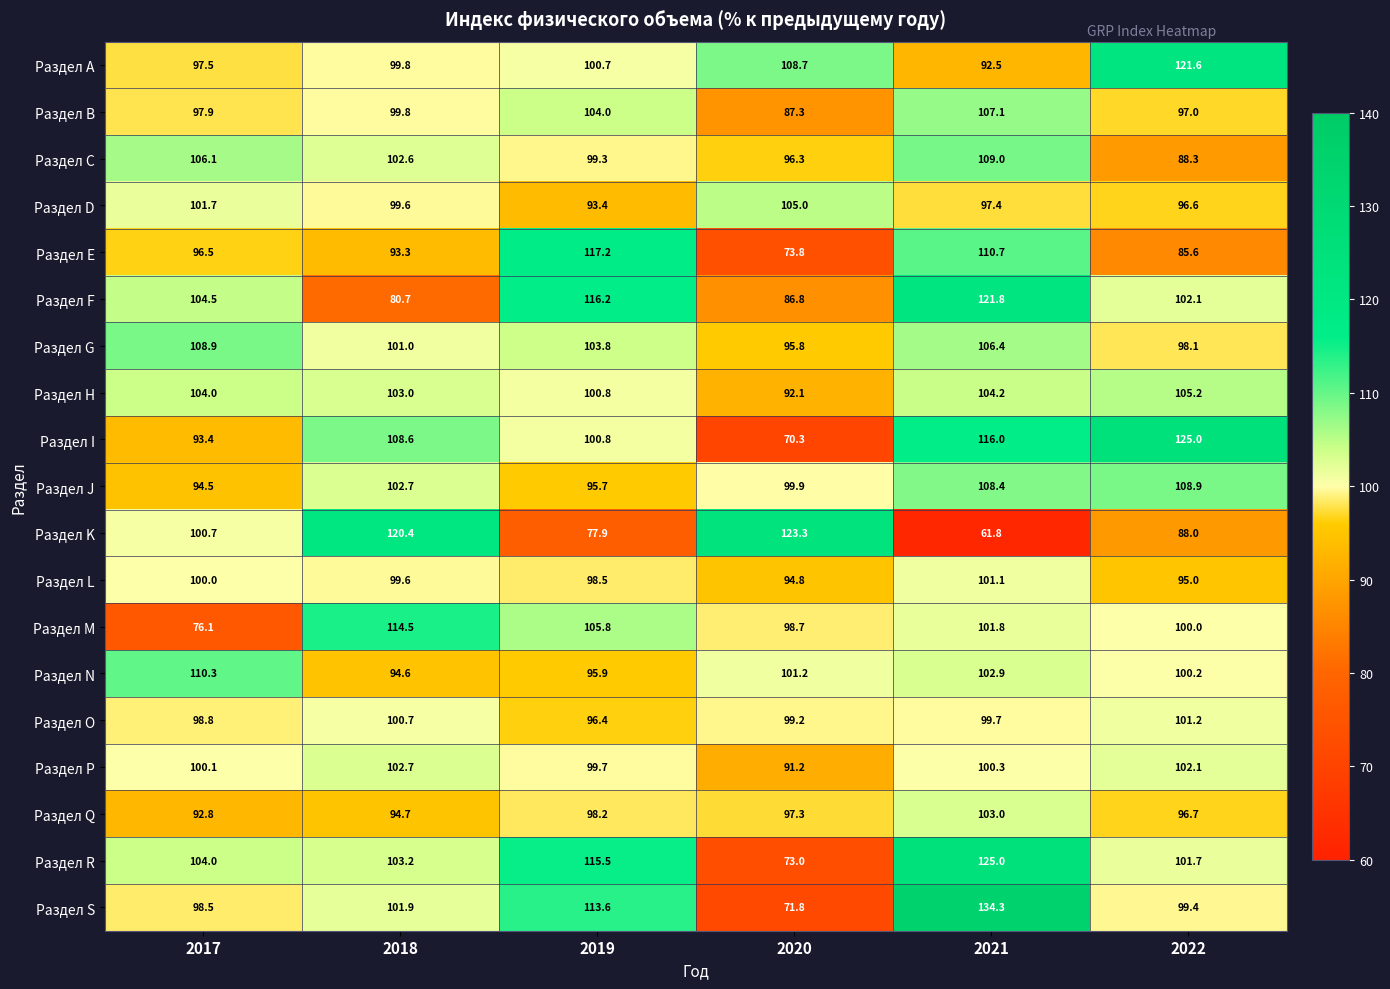

At which label is Раздел G closest to 102?

2018